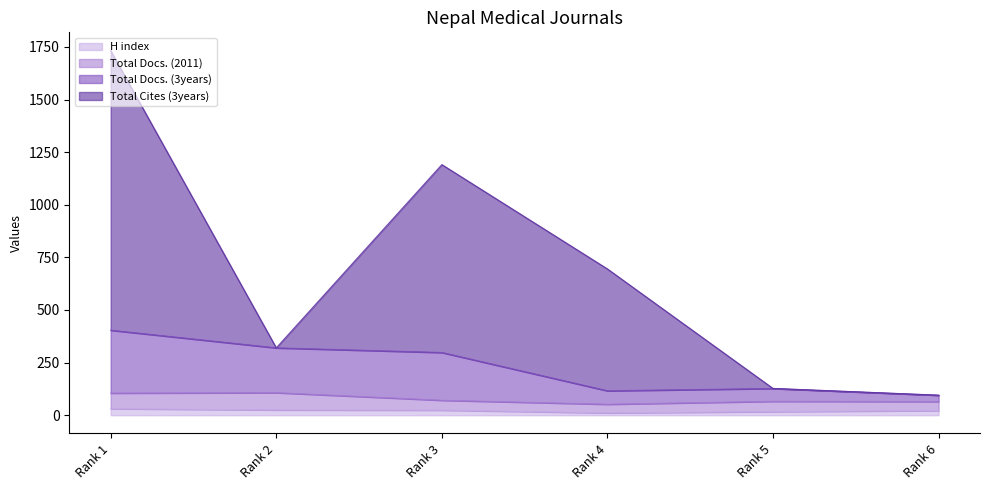

Does the chart have visible grid lines?

No